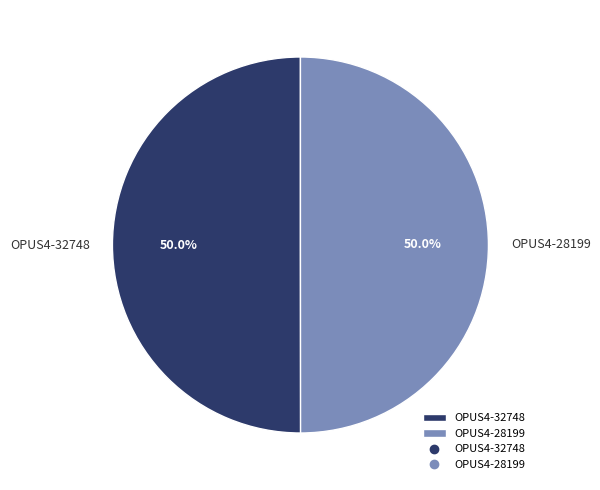

To the nearest percent, what percentage of the pie is OPUS4-32748?

50%